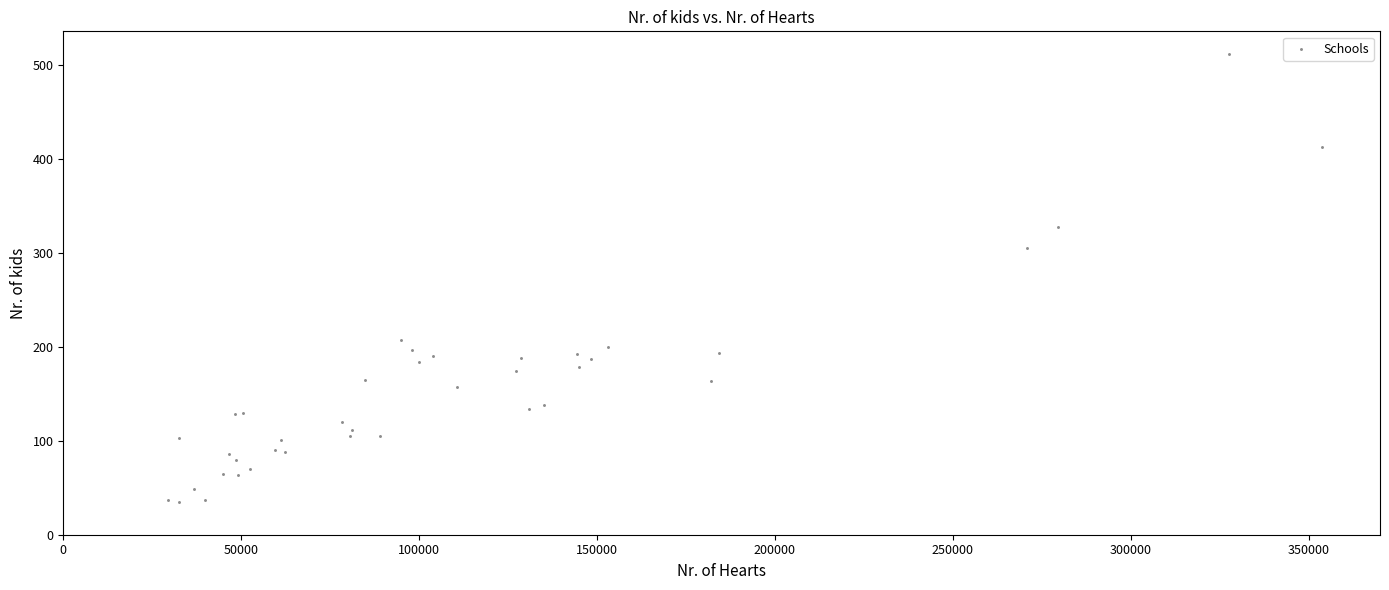

What Y value in the scatter plot is closest to 273?

305